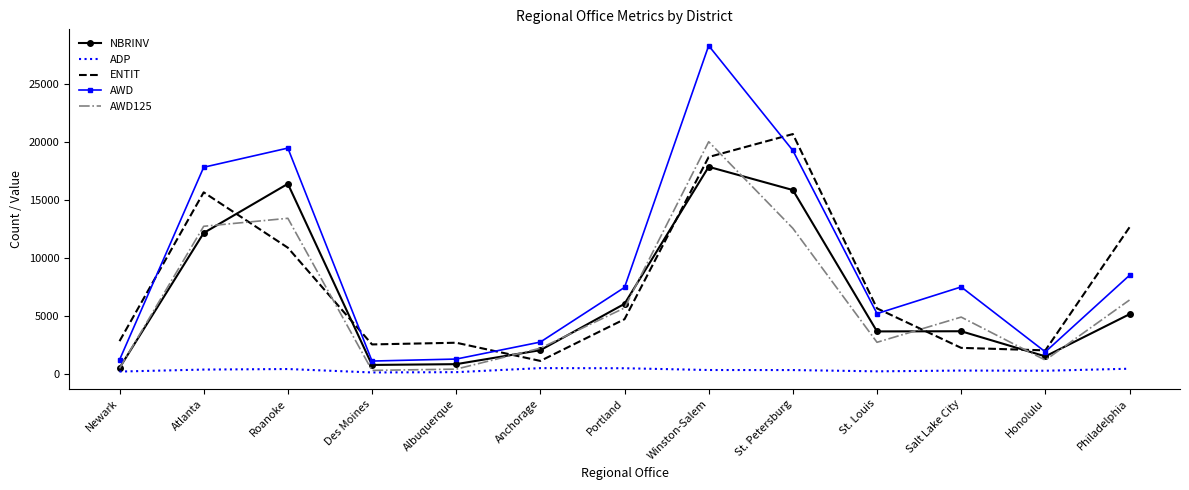

True or false: AWD125 has a value of 4886.0 at Salt Lake City.

True